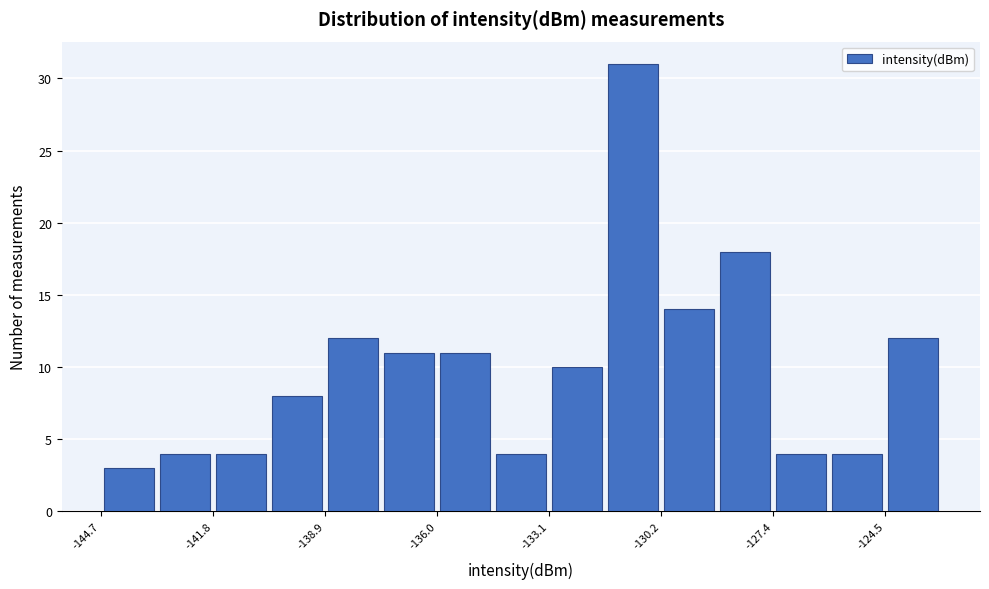

Read against the x-axis, roughly where is the centre of the tallest bar?

-131.0